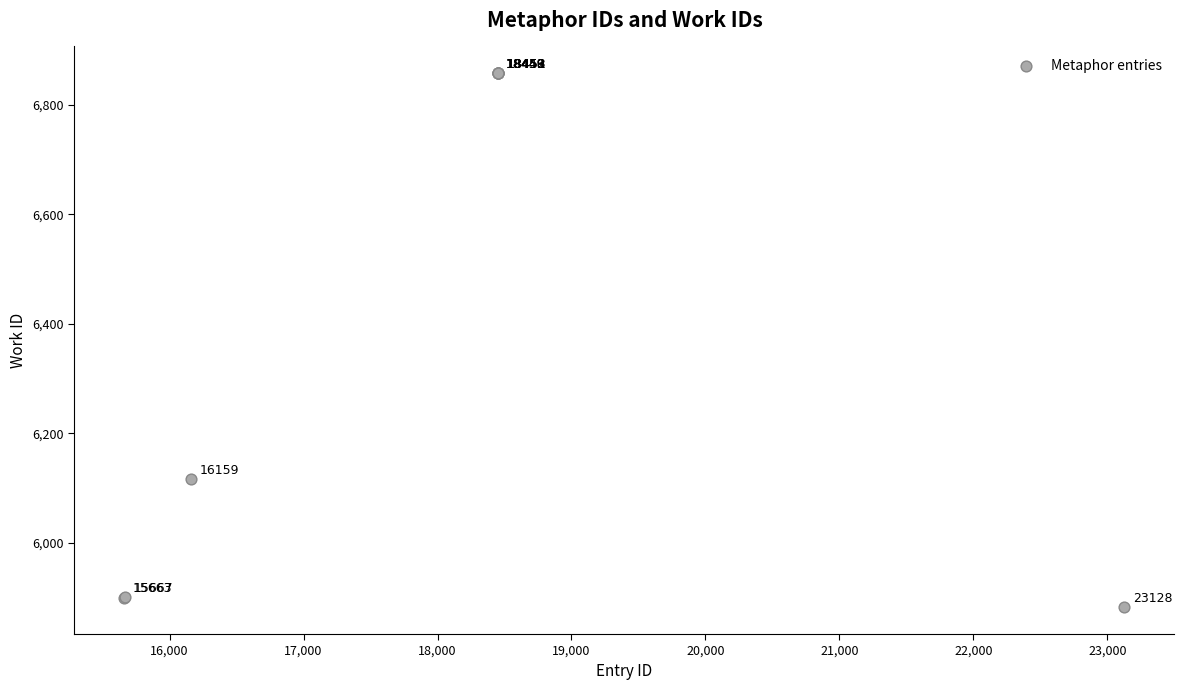

What Y value in the scatter plot is closest to 6370?

6116